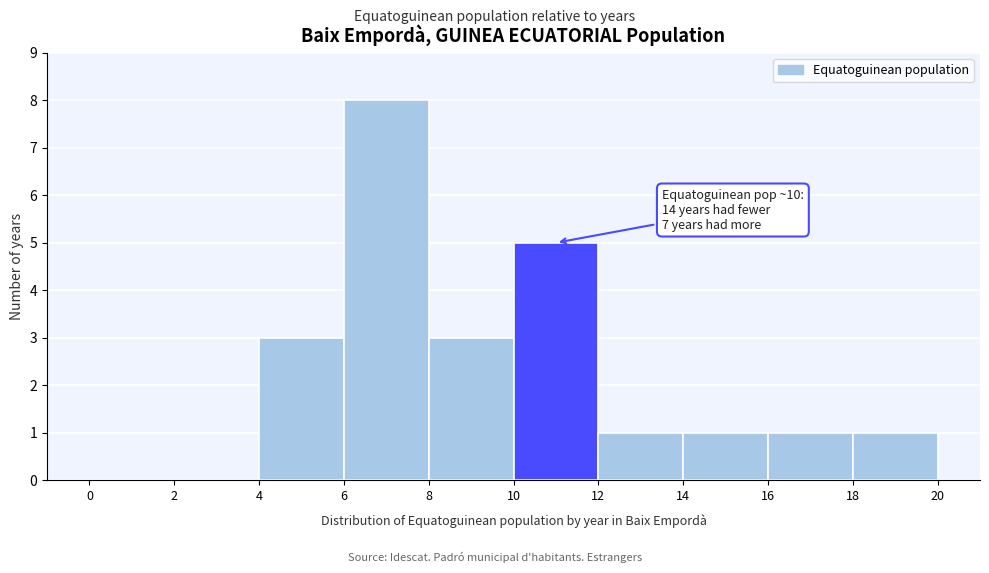

Which range on the x-axis has the tallest bar?

6 to 8